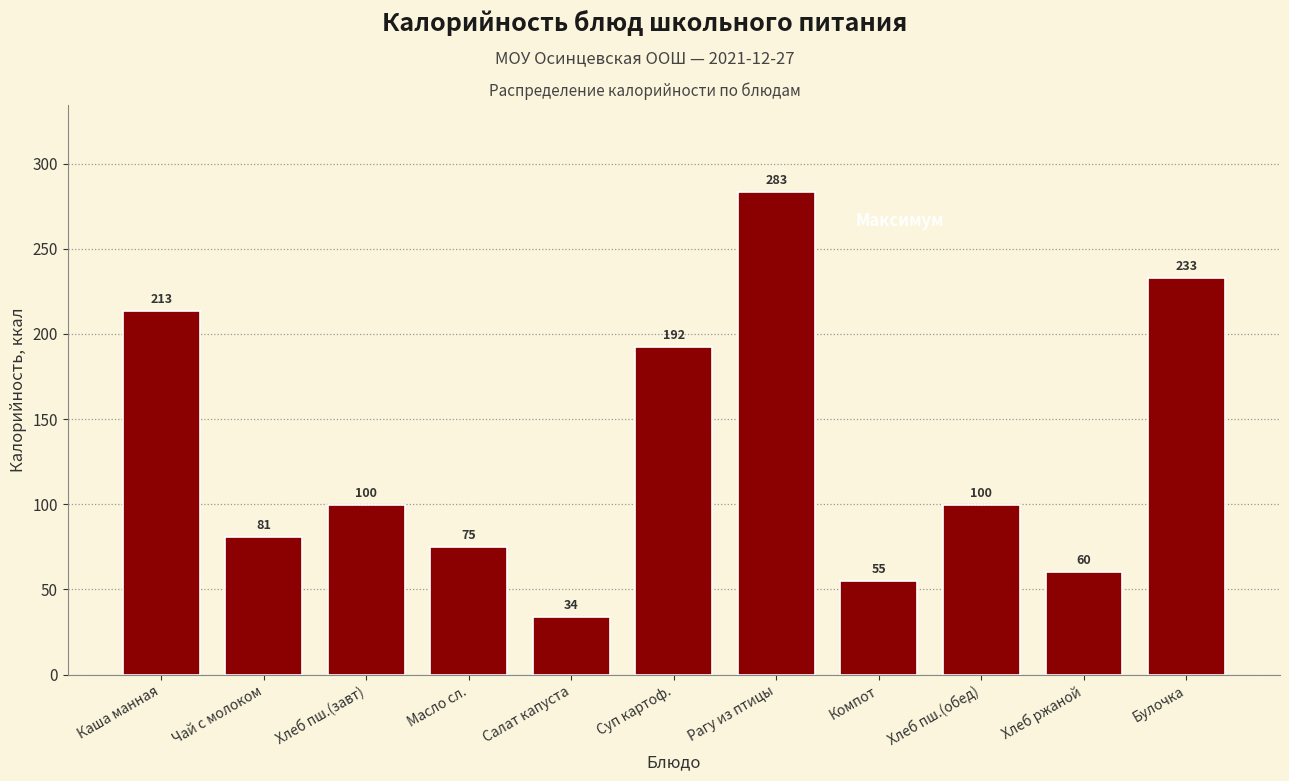

At which category does the chart reach its minimum across all series?

Салат капуста